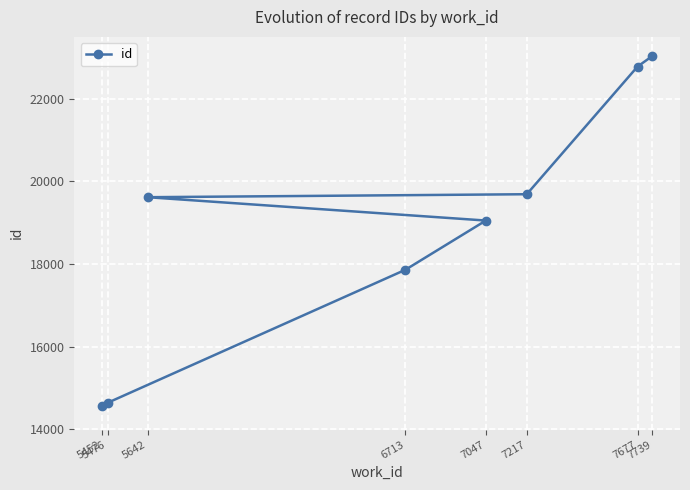

What is the label of the 5th point from the left?

5642